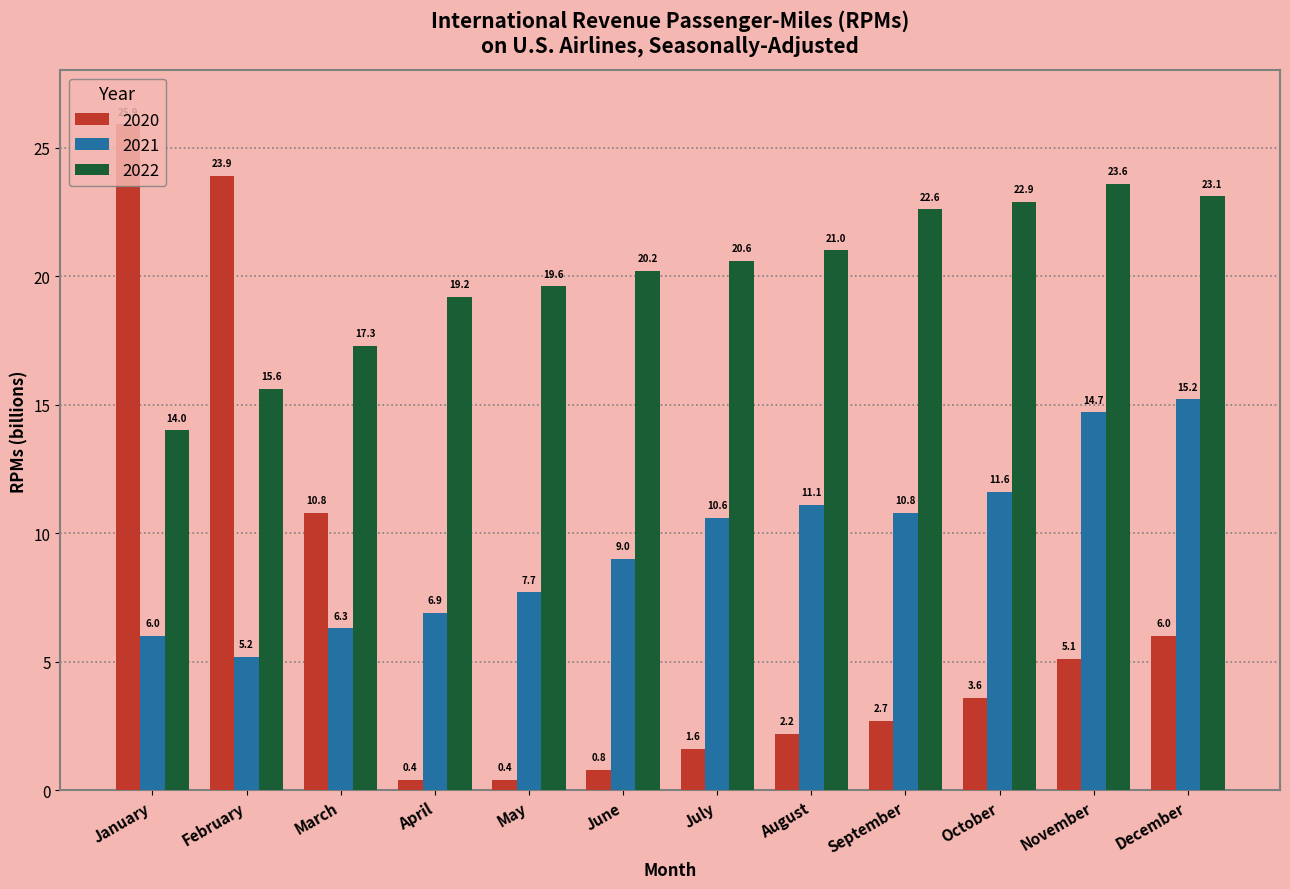

Are the bars horizontal?

No